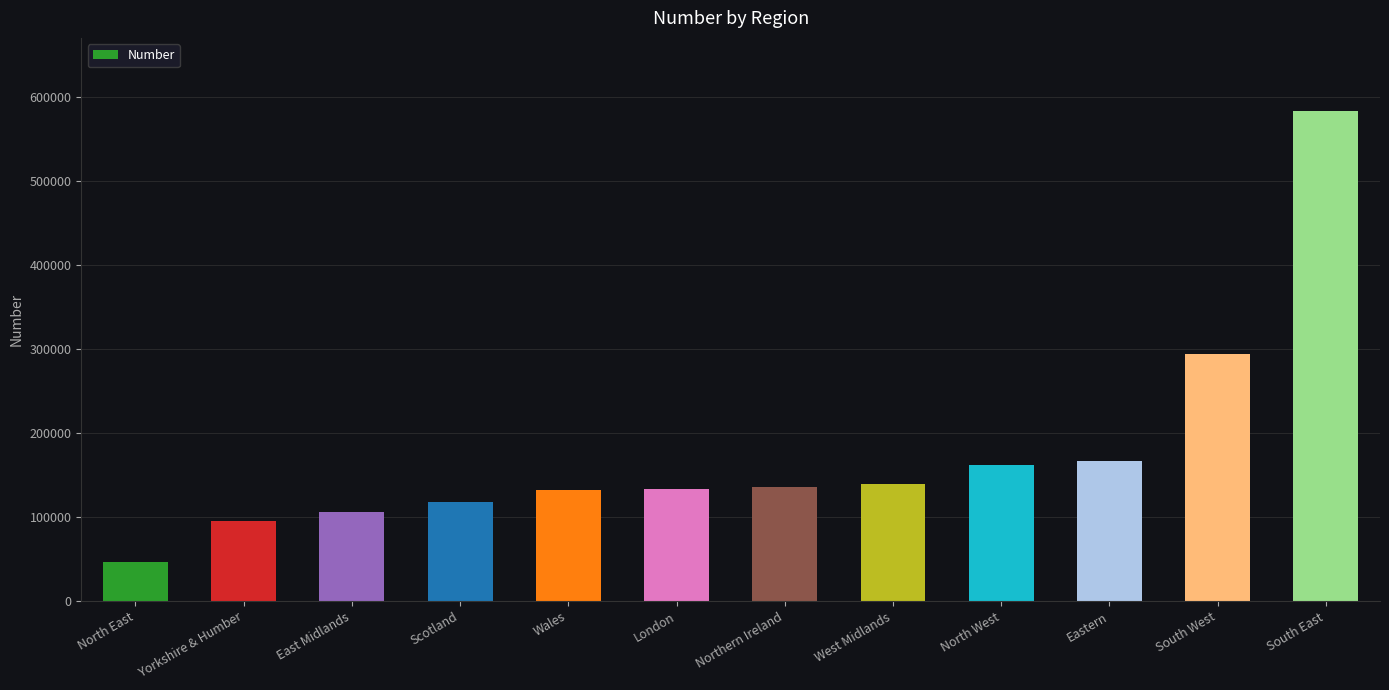

What is the difference between the values at Northern Ireland and East Midlands?

30780.6